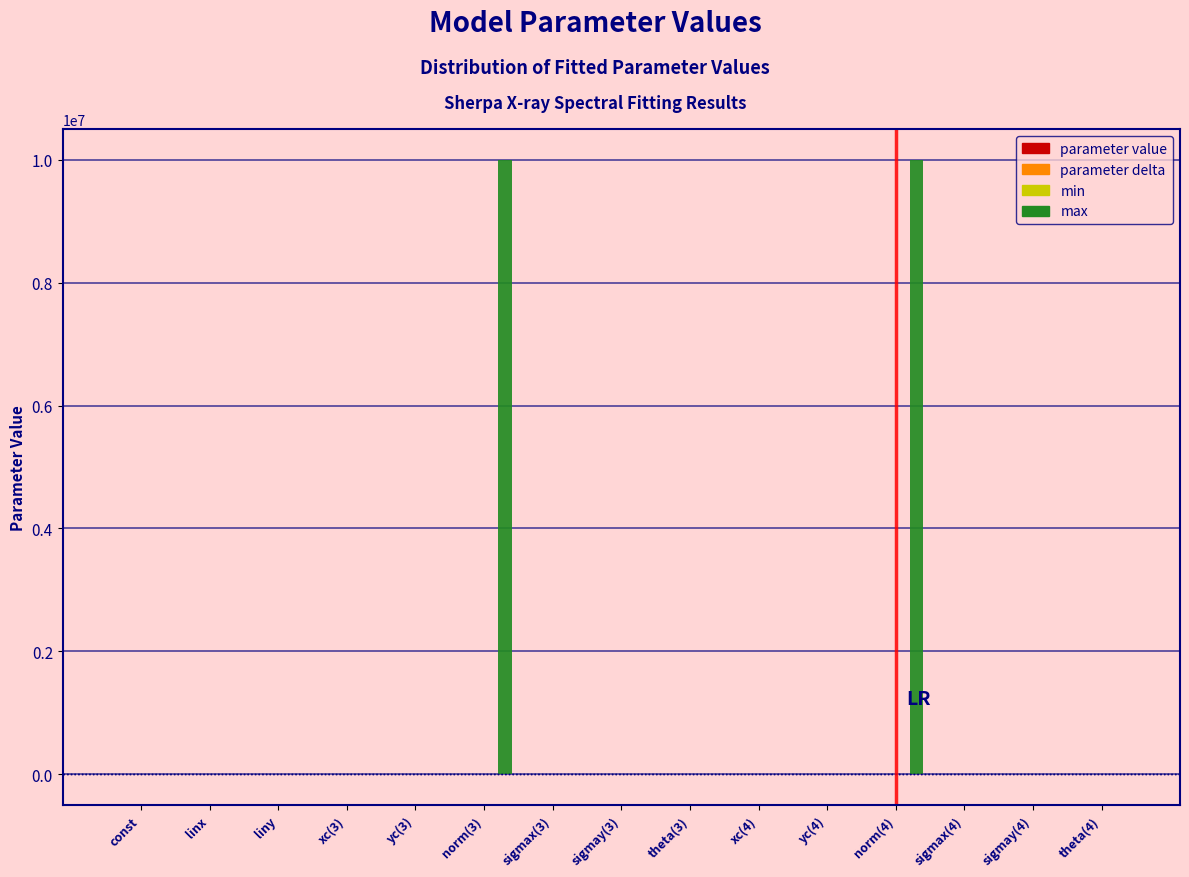

What is the maximum value shown in the chart?

10000000.0